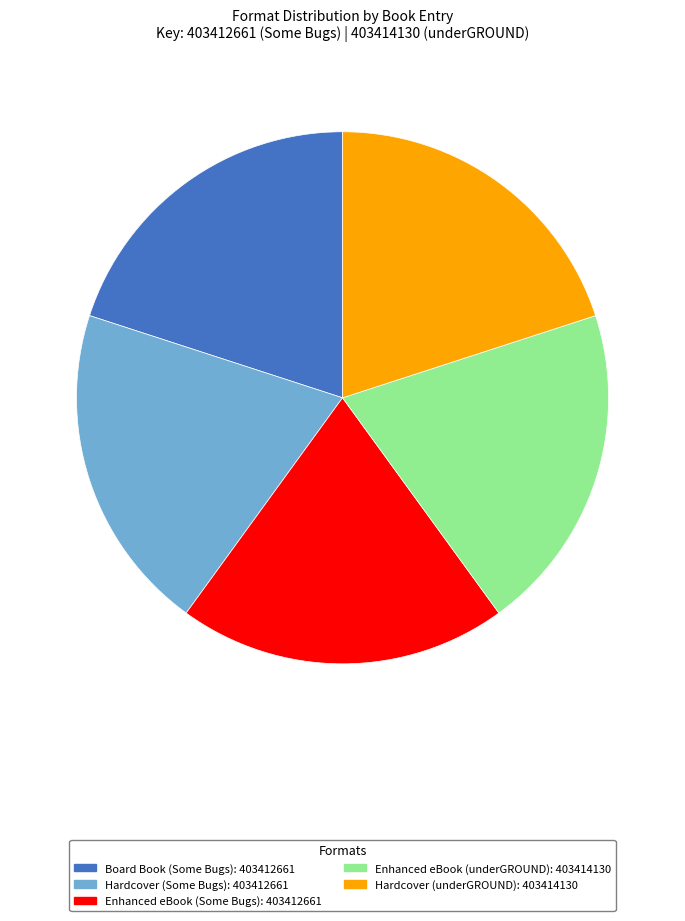

Is there a majority slice in this chart?

No